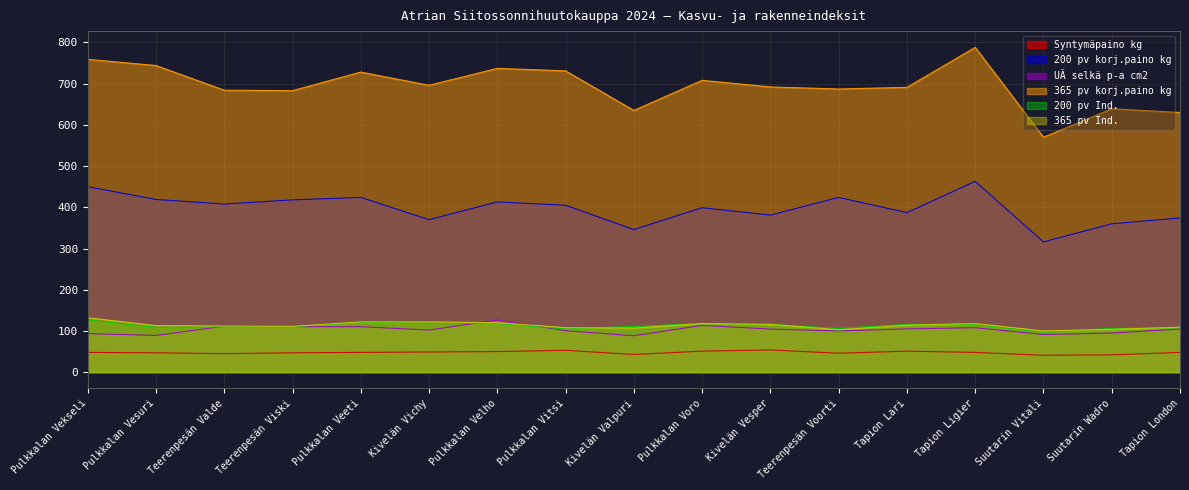

Where do 200 pv Ind. and UÄ selkä p-a cm2 first cross each other?

Pulkkalan Vesuri and Teerenpesän Valde